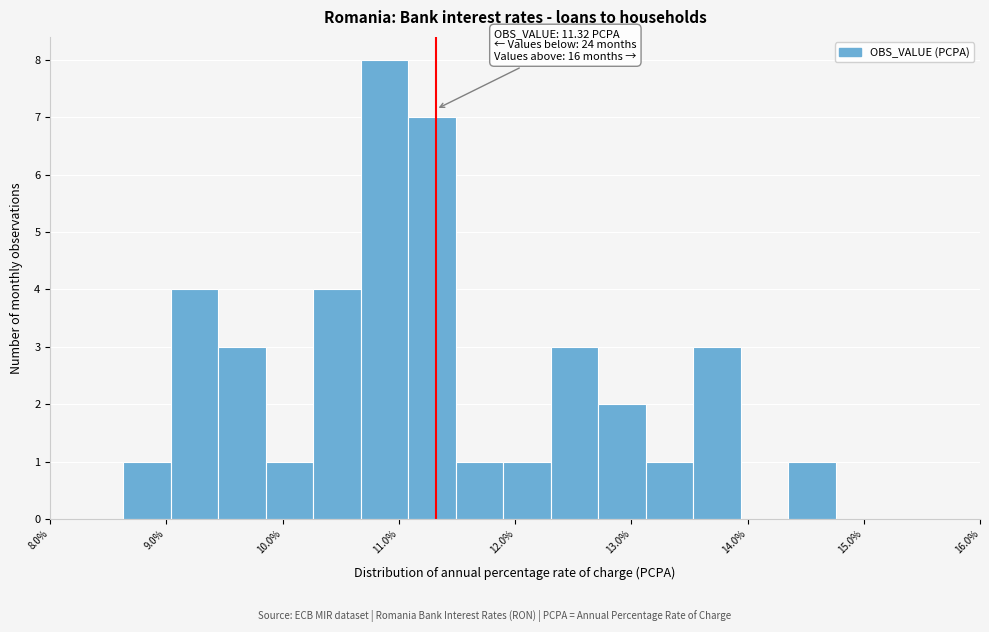

Which range on the x-axis has the tallest bar?

10.7 to 11.1